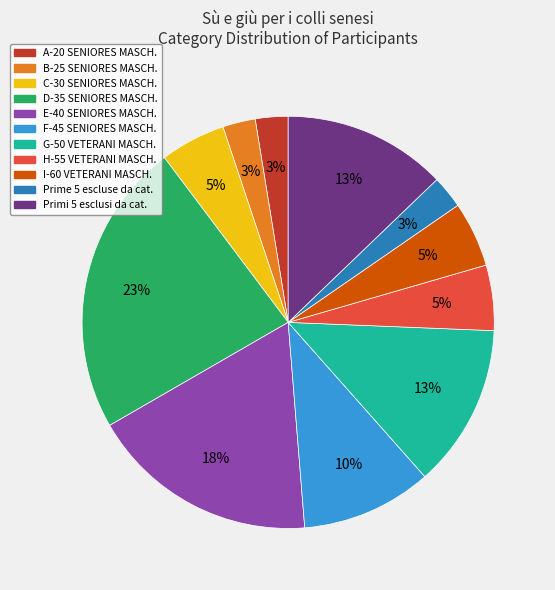

What percentage is the E-40 SENIORES MASCH. slice, to the nearest percent?

18%